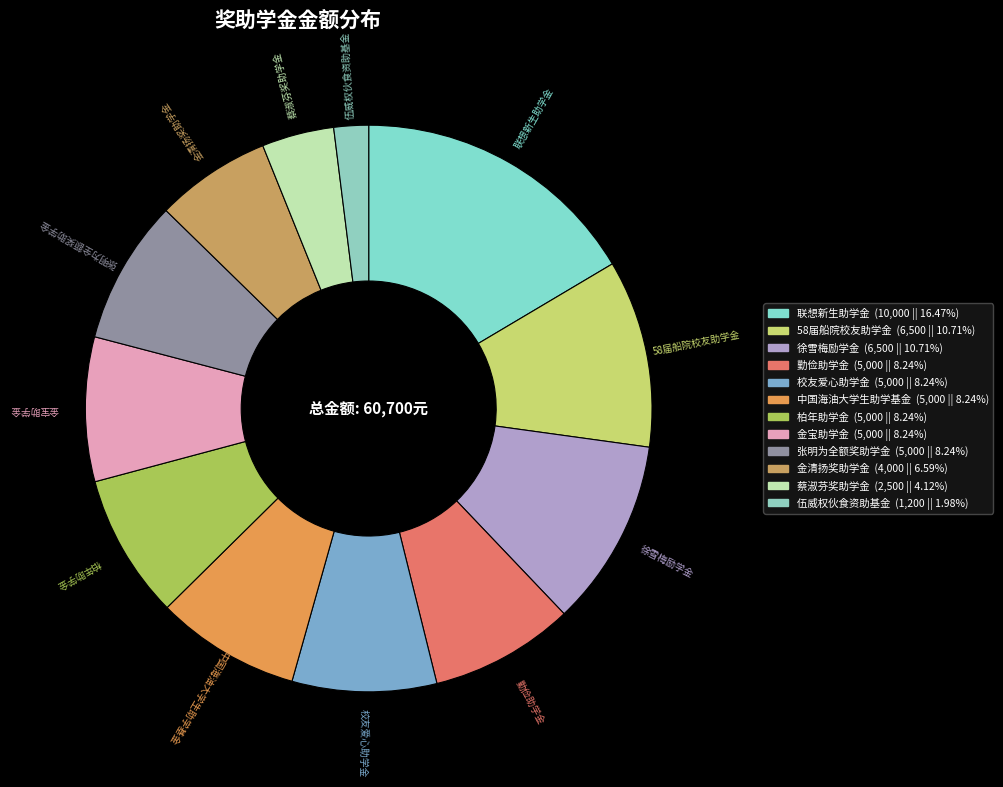

Which slice is the smallest?

伍威权伙食资助基金